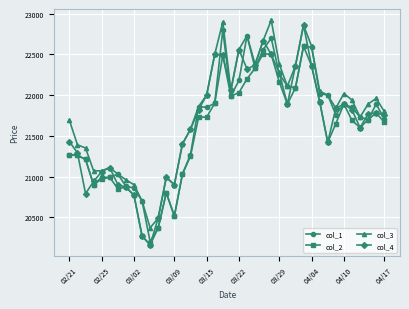

True or false: col_1 has more than 1 interior local peaks.

True